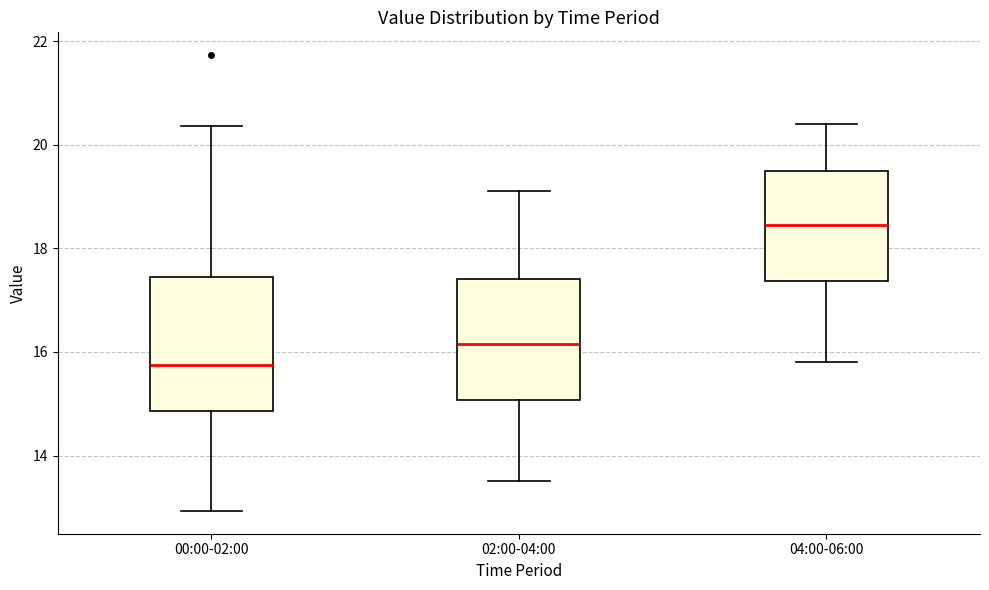

Reading left to right, transcribe this box plot: for each box, give where its median line is, the range the box spans, and where its two whiskers end, as read against the y-axis. The values are not printed on the chart, so give them approximately, as read against the axis.

00:00-02:00: median 15.8, box 14.8 to 17.4, whiskers 13.0 to 20.4
02:00-04:00: median 16.2, box 15.0 to 17.4, whiskers 13.6 to 19.2
04:00-06:00: median 18.4, box 17.4 to 19.6, whiskers 15.8 to 20.4